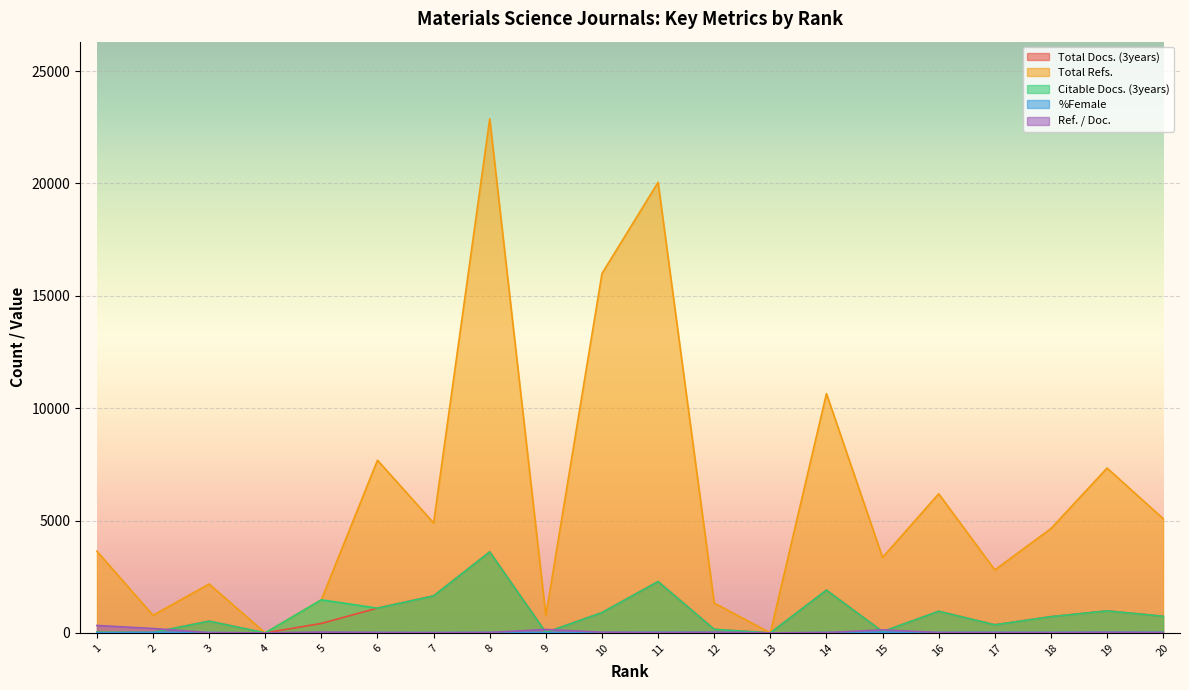

Is the value of %Female at 13 greater than the value of Ref. / Doc. at 20?

No